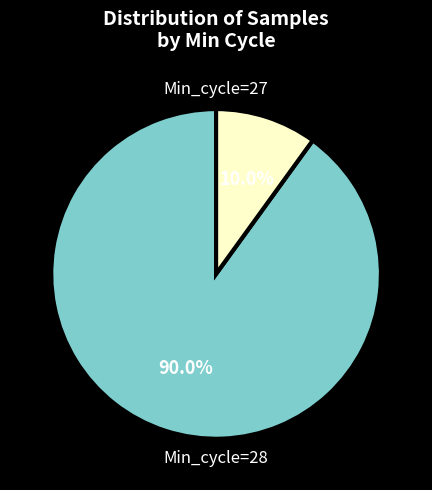

Which slice is the smallest?

Min_cycle=27